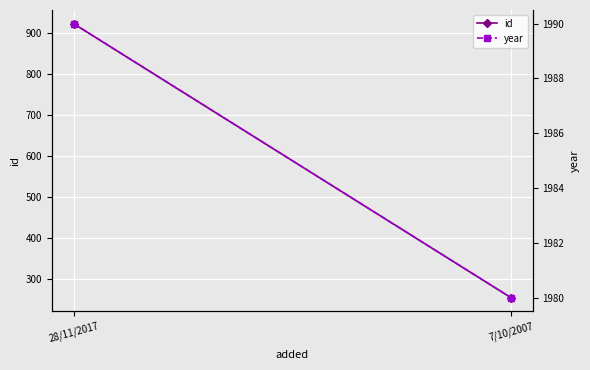

How many data points does each series have?

2